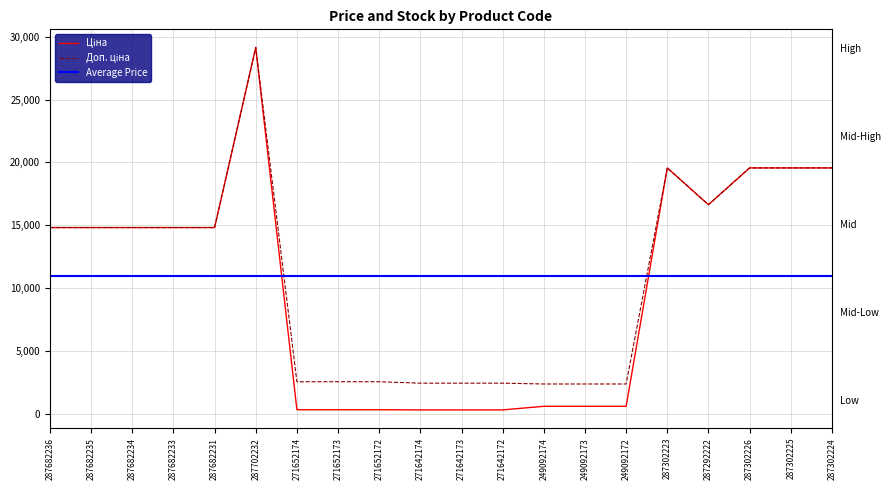

Which series has the widest spread of values?

Ціна